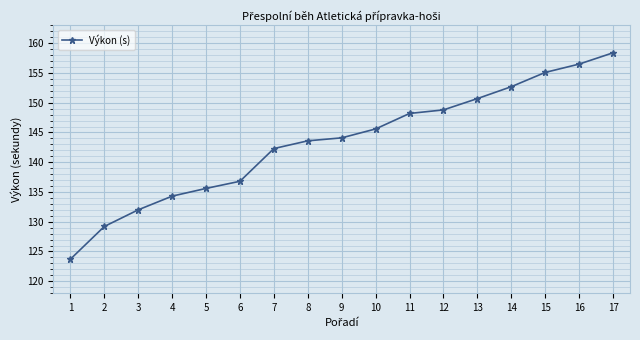

What is the maximum value shown in the chart?

158.4